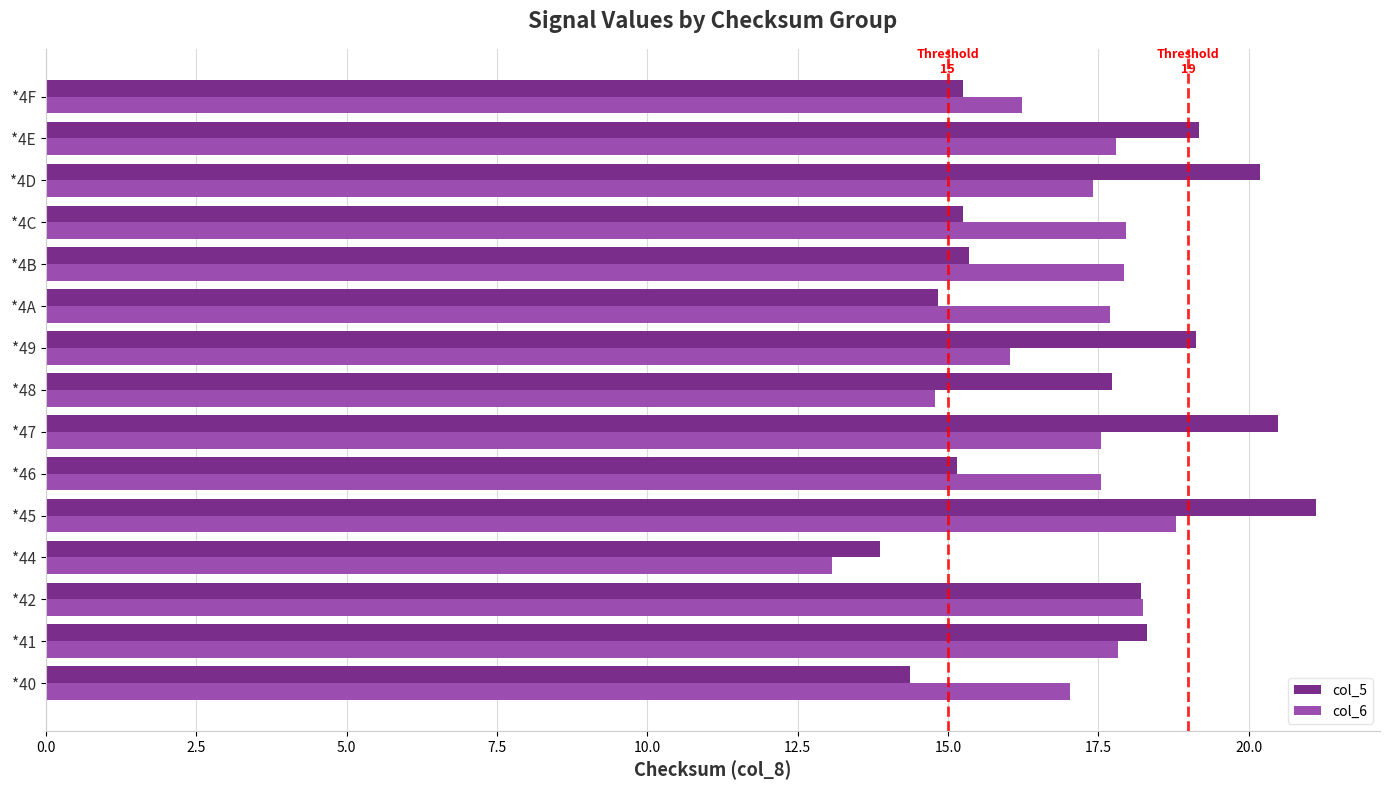

Rank the series by their maximum value, from lowest to highest.

col_6, col_5